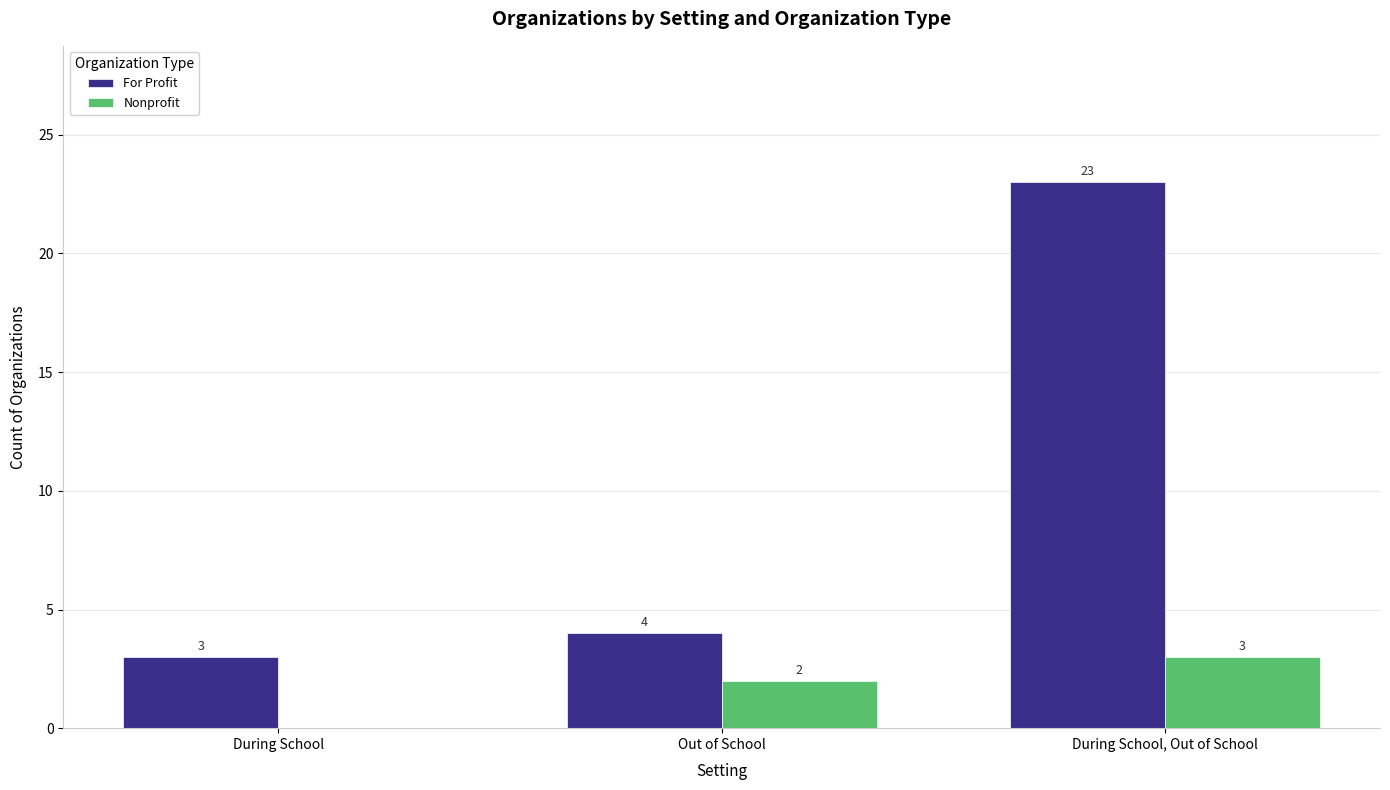

At which category is the sum across all series the highest?

During School, Out of School